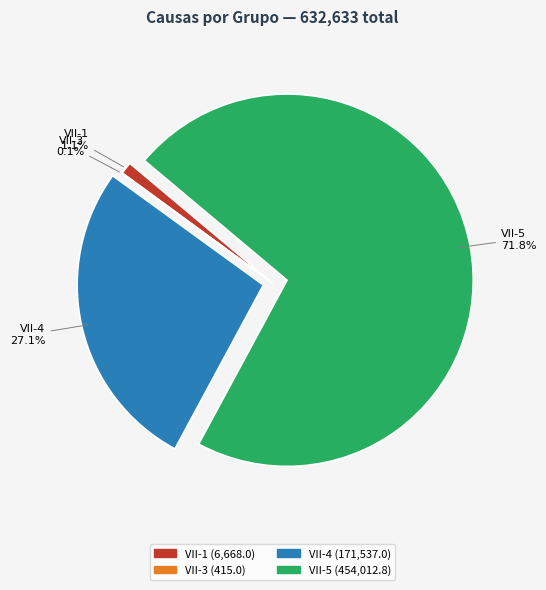

Is it true that VII-4 is 13% of the pie?

False